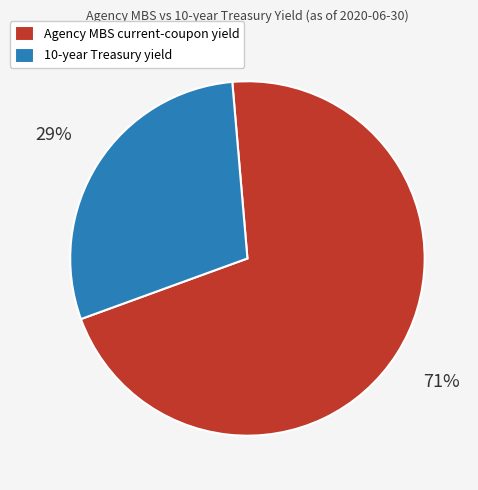

Which category has the biggest portion of the pie?

Agency MBS current-coupon yield